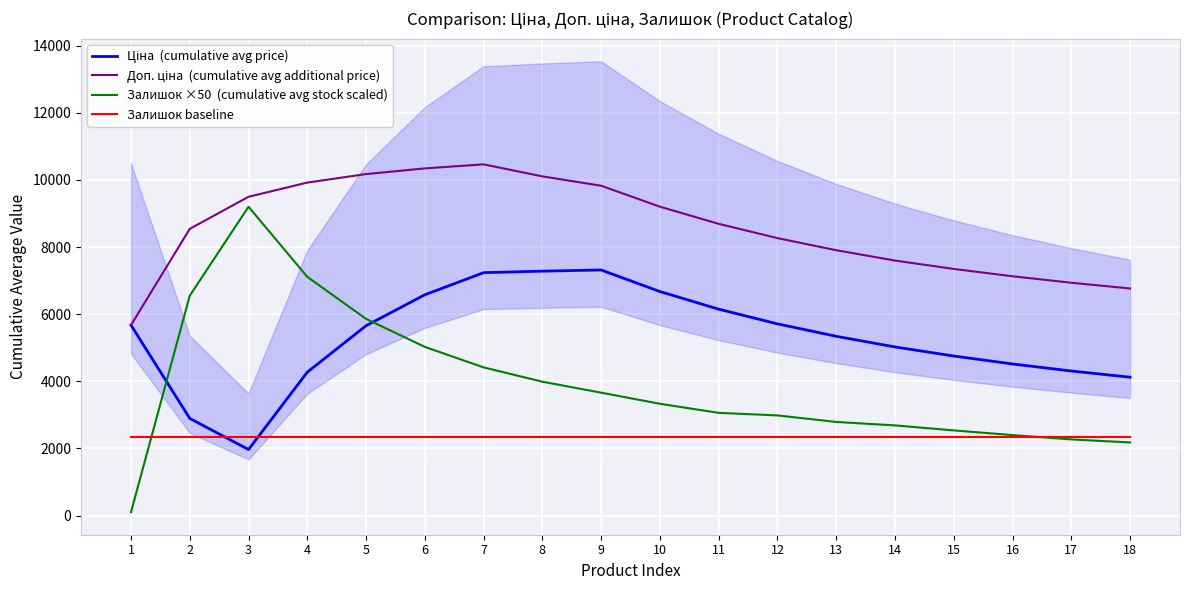

Read the Залишок ×50  (cumulative avg stock scaled) value at 9.

3661.1